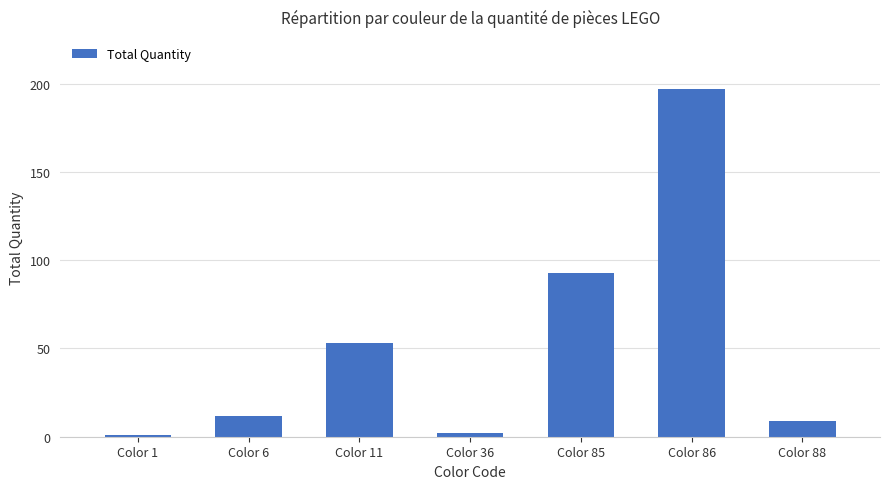

What is the difference between the maximum and minimum values?

196